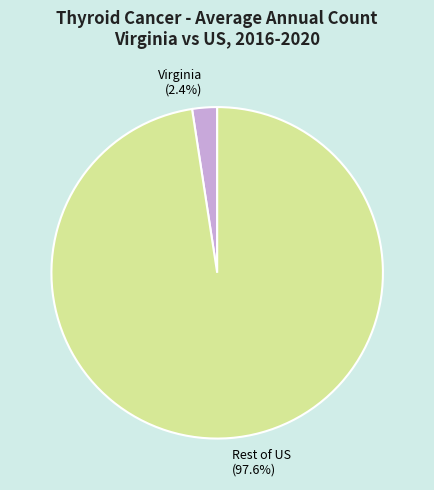

Which has a higher value, Rest of US or Virginia?

Rest of US